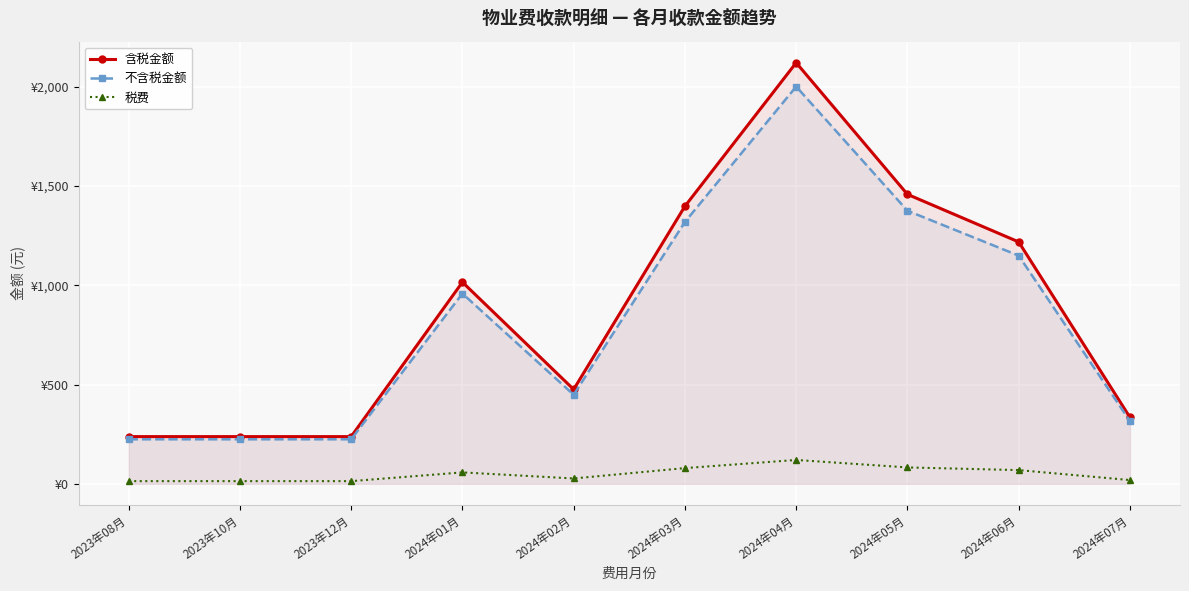

What is the difference between the highest and lowest values at 2024年05月?

1375.4